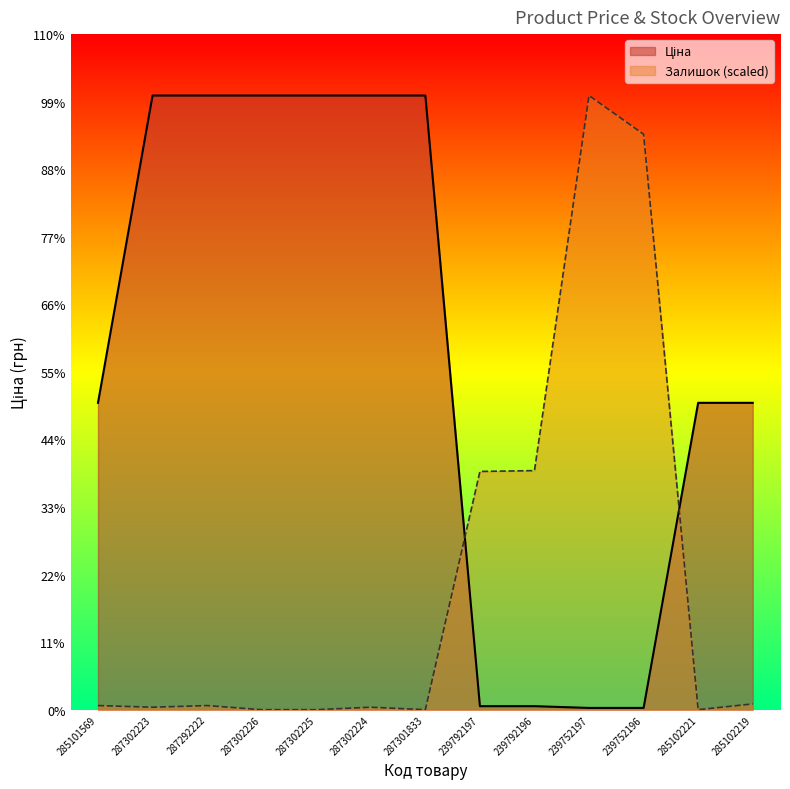

Reading right to left, extract all data points from this chart.

Ціна: 9908.5	9908.5	56.7	56.7	113.3	113.3	19831.1	19831.1	19831.1	19831.1	19831.1	19831.1	9908.5
Залишок: 186.3	0.0	18580.0	19831.1	7719.5	7692.9	0.0	79.9	0.0	0.0	133.1	79.9	133.1